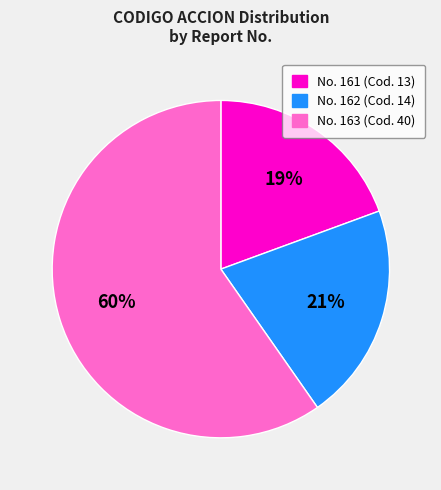

Is there any slice that represents more than half of the pie?

Yes